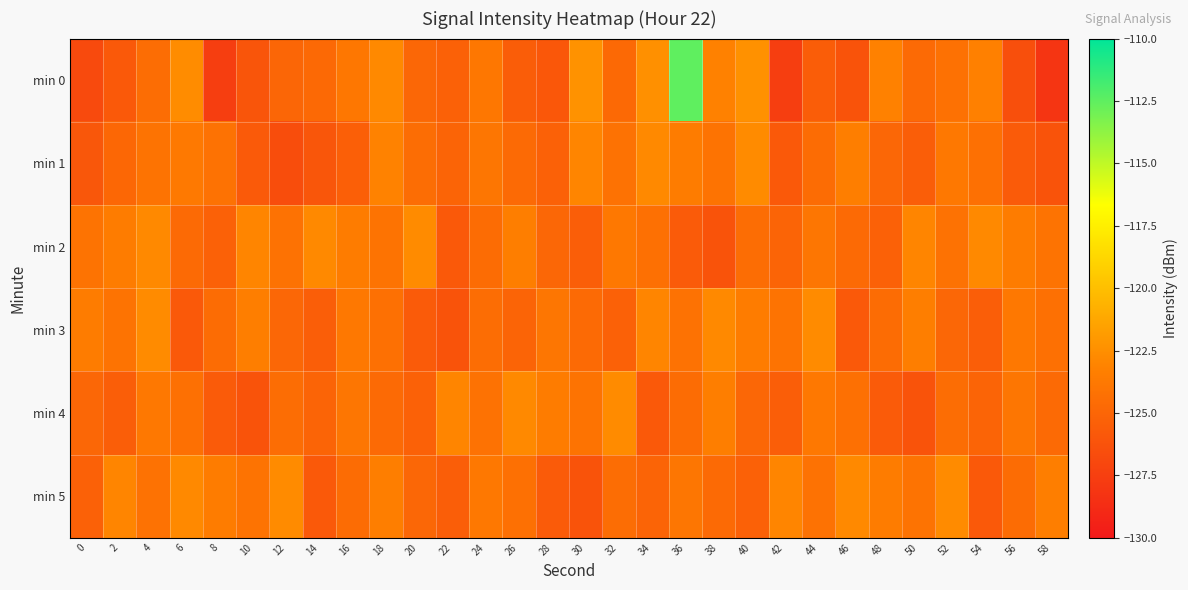

At which category is the sum across all series the highest?

36